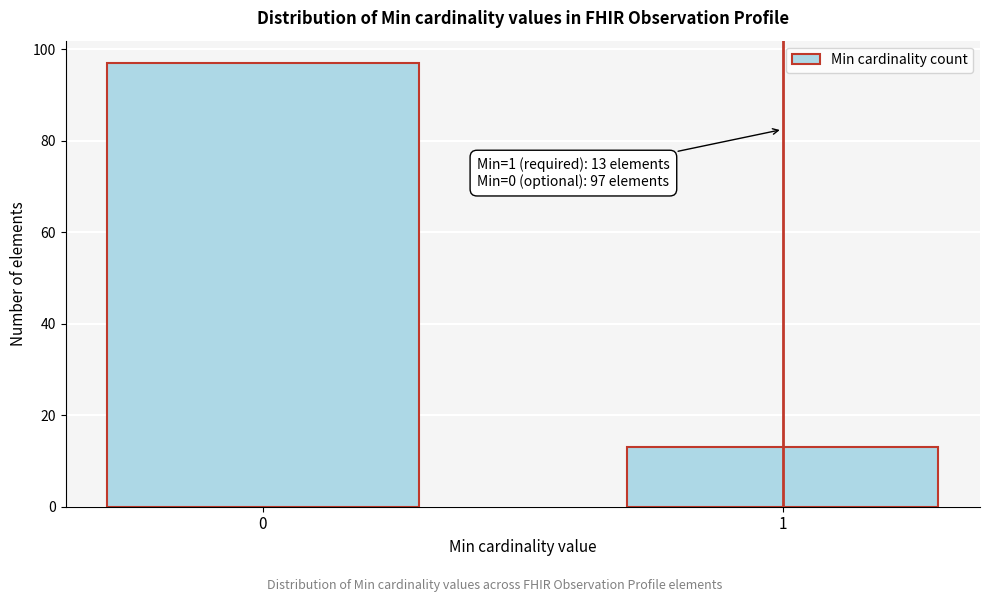

Reading right to left, extract all data points from this chart.

13	97